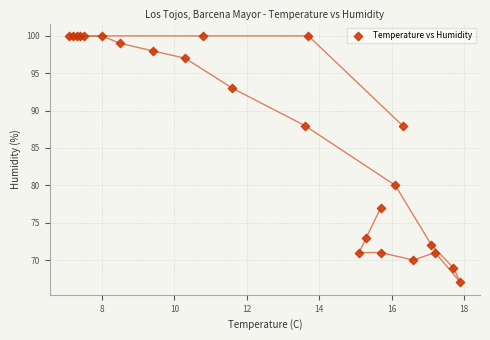

What Y value in the scatter plot is closest to 83?

80